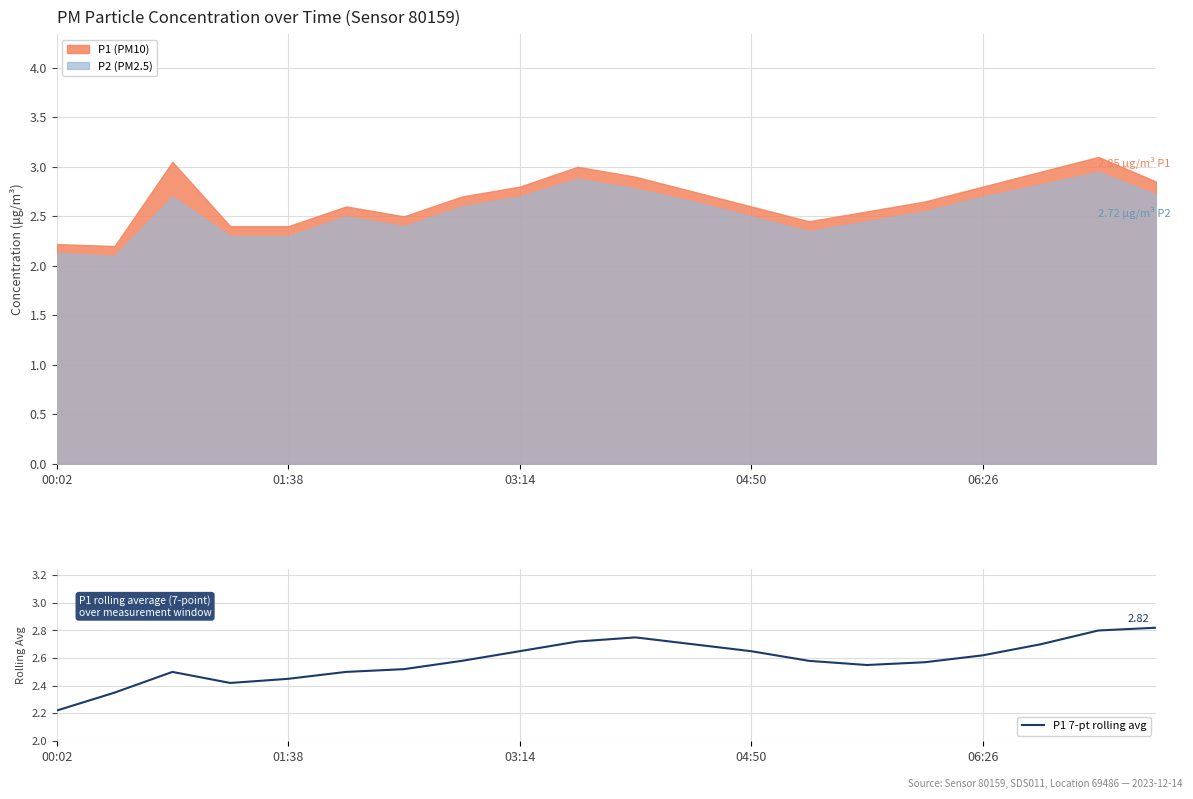

What is the lowest value of the P2 (PM2.5) series?

2.1